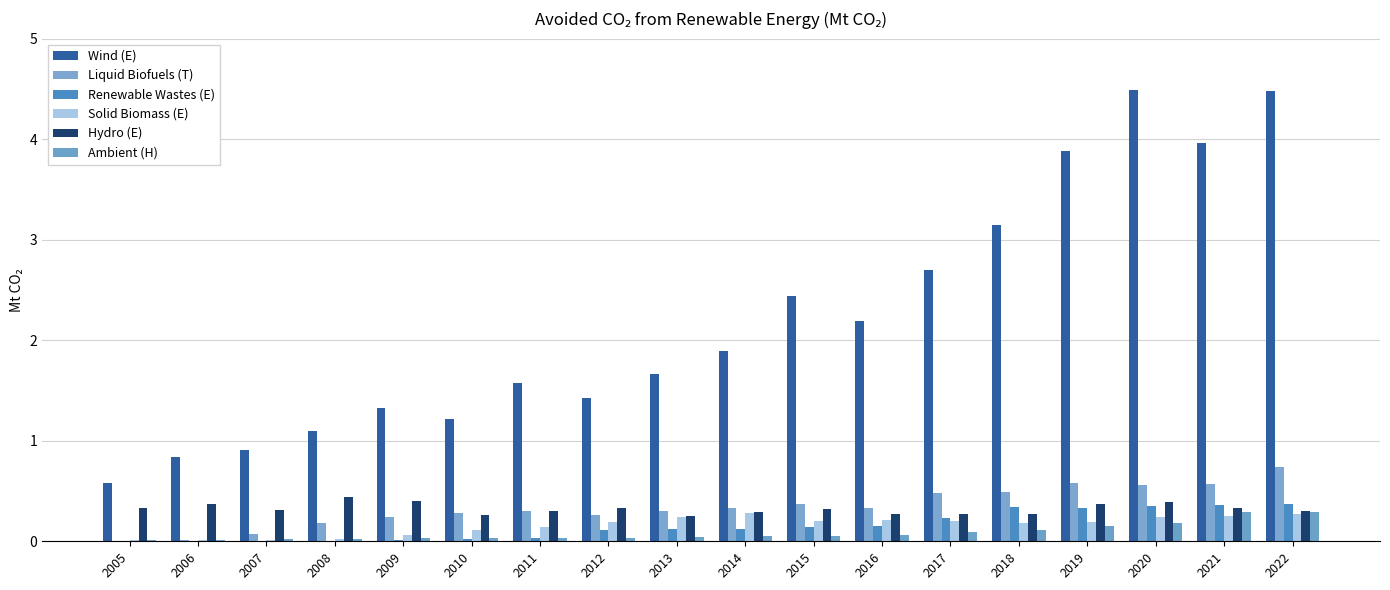

What is the average value of the Wind (E) series?

2.2